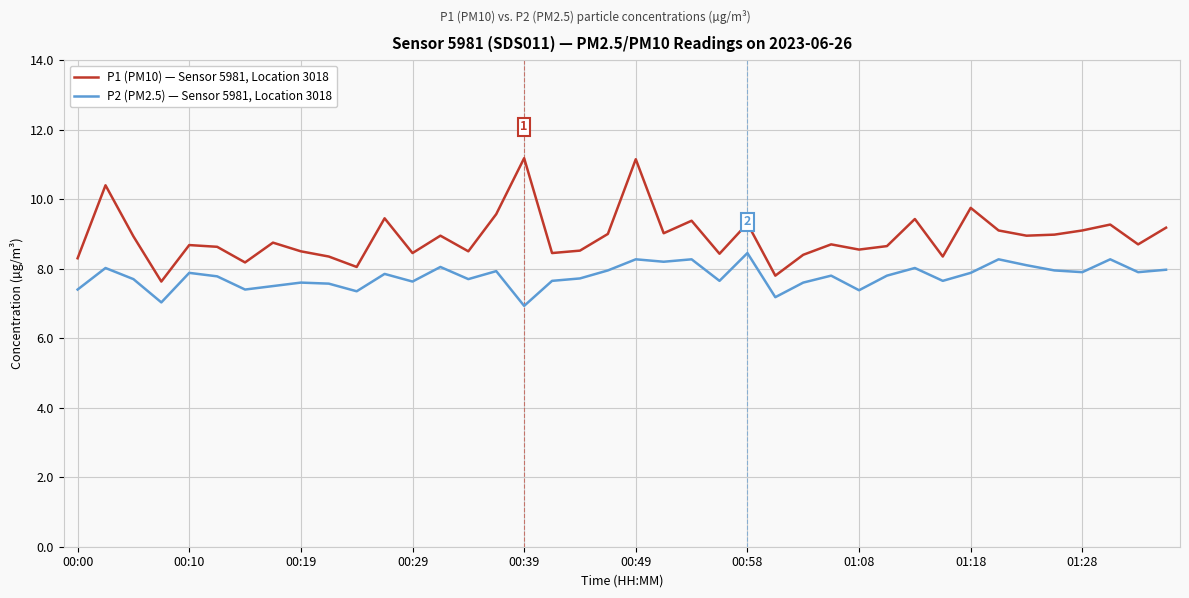

Rank the series by their maximum value, from highest to lowest.

P1 (PM10) — Sensor 5981, Location 3018, P2 (PM2.5) — Sensor 5981, Location 3018